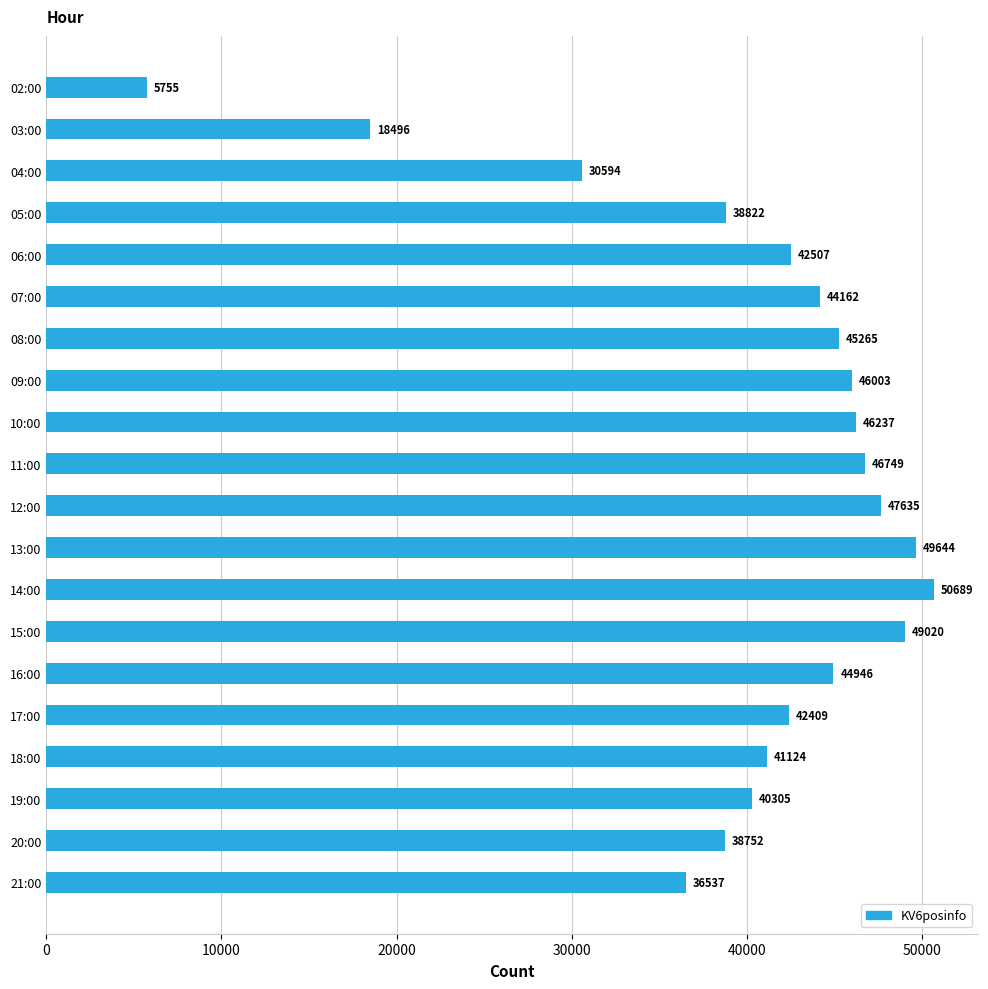

Reading top to bottom, transcribe all the data shown in this chart.

5755	18496	30594	38822	42507	44162	45265	46003	46237	46749	47635	49644	50689	49020	44946	42409	41124	40305	38752	36537